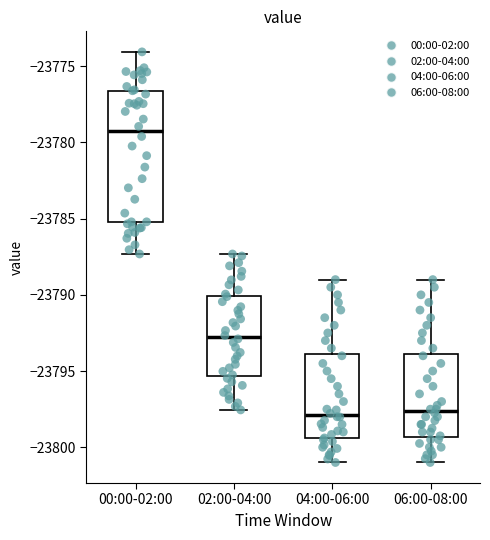

Where does the median line of the box for 04:00-06:00 sit on the y-axis? The values are not printed on the chart, so give them approximately, as read against the axis.

-23798.0